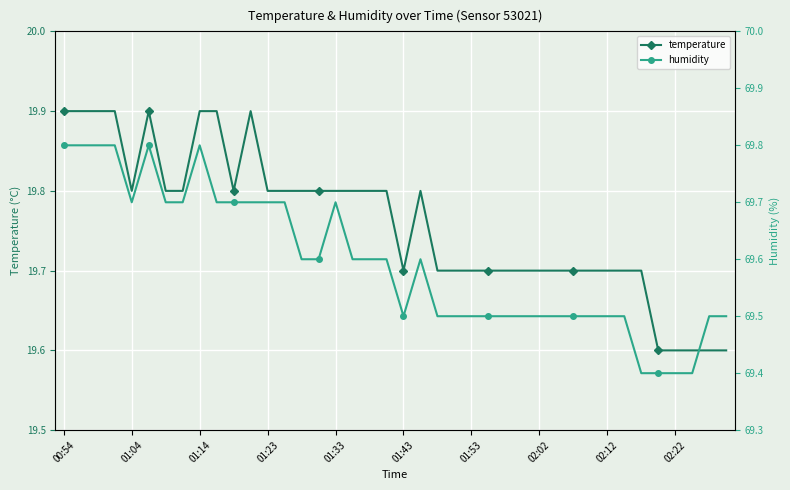

How many temperature values are between 19 and 20?

40